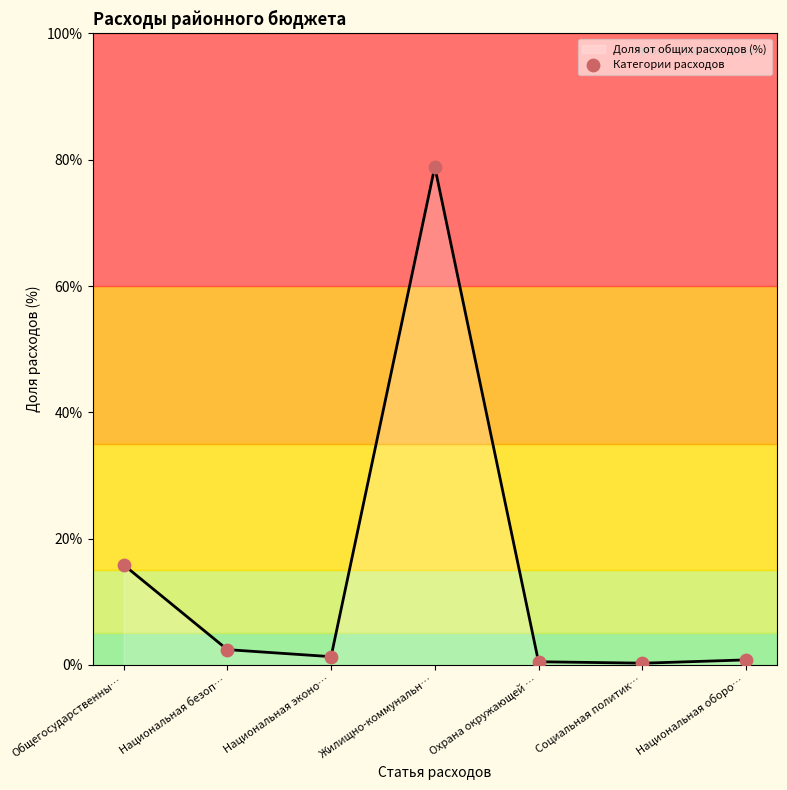

Which has a higher value, Охрана окружающей … or Национальная эконо…?

Национальная эконо…